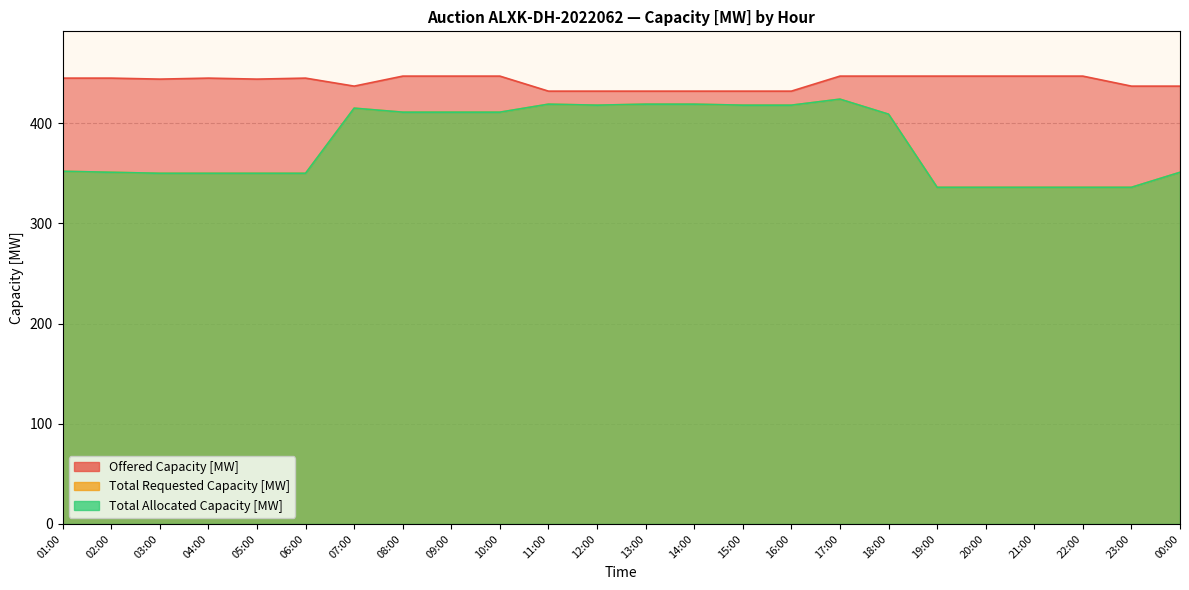

True or false: Offered Capacity [MW] has more than 1 interior local peaks.

True